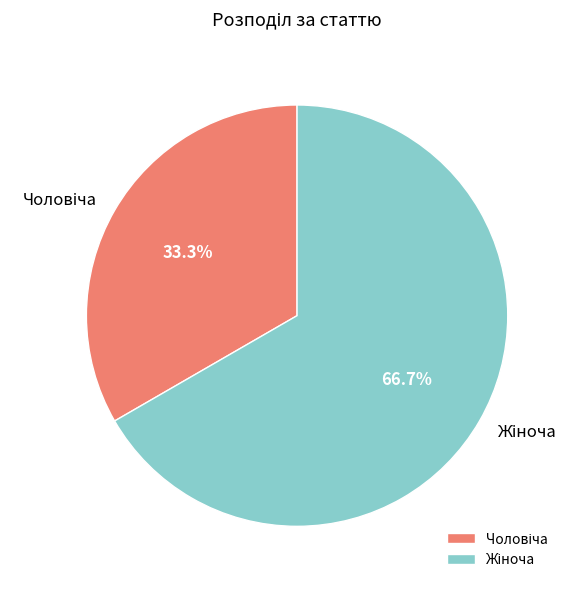

To the nearest percent, what portion does Чоловіча represent?

33%